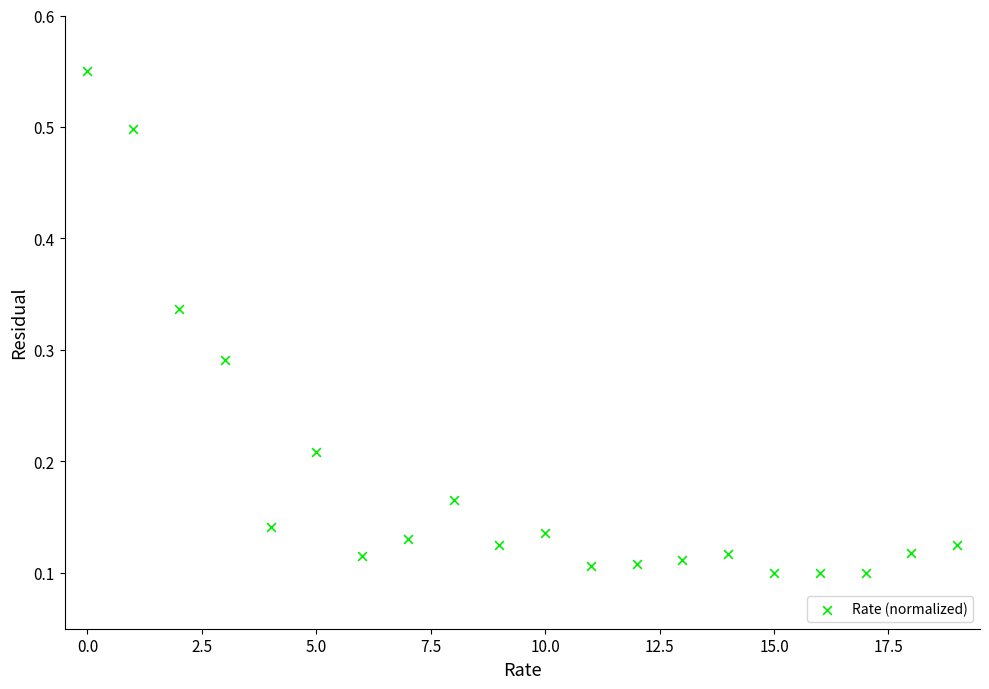

Count the number of points in this scatter plot.

20